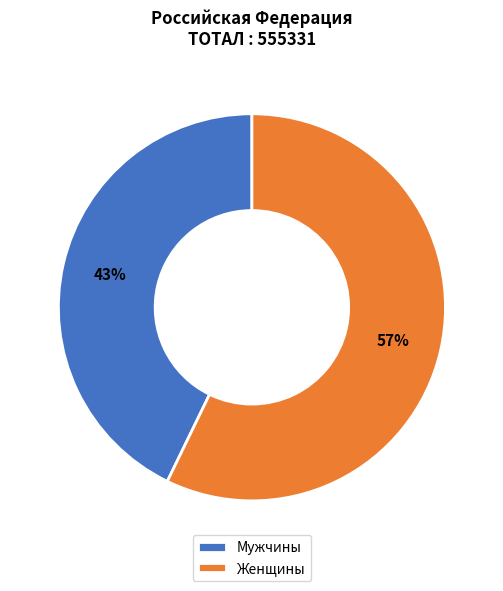

What is the majority slice?

Женщины